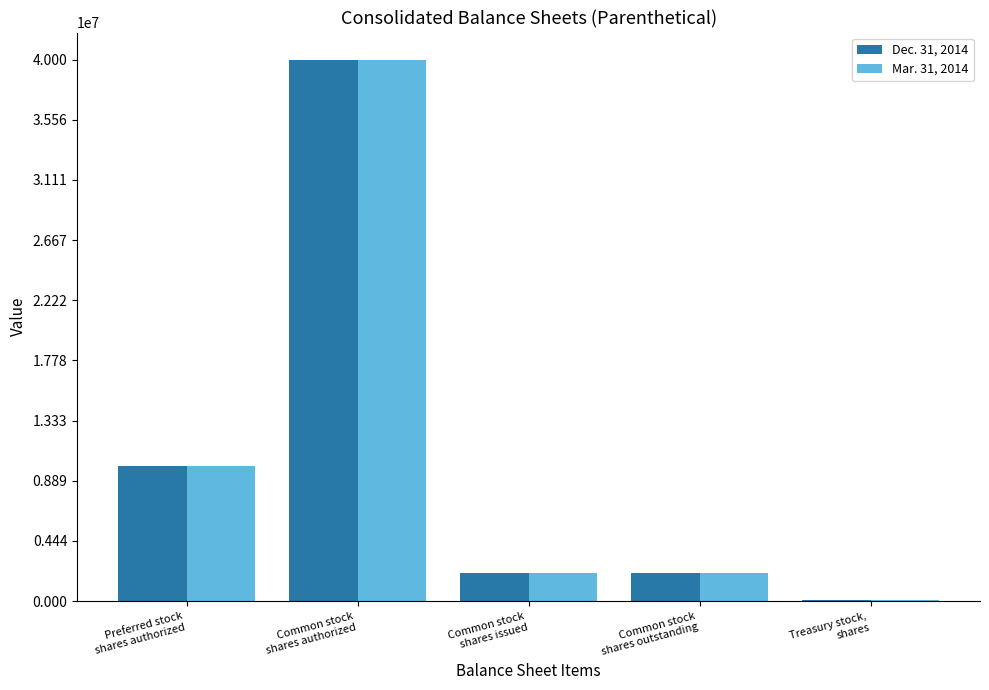

At which category is the sum across all series the highest?

Common stock
shares authorized